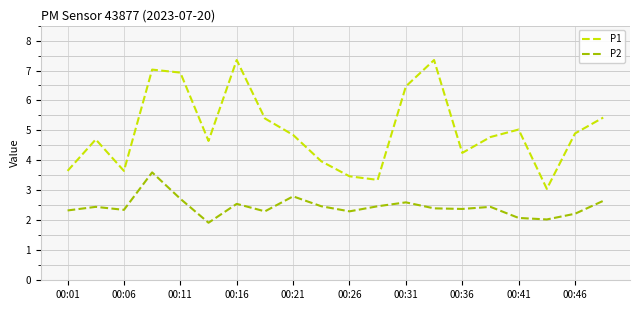

What are all the series names shown in the legend?

P1, P2